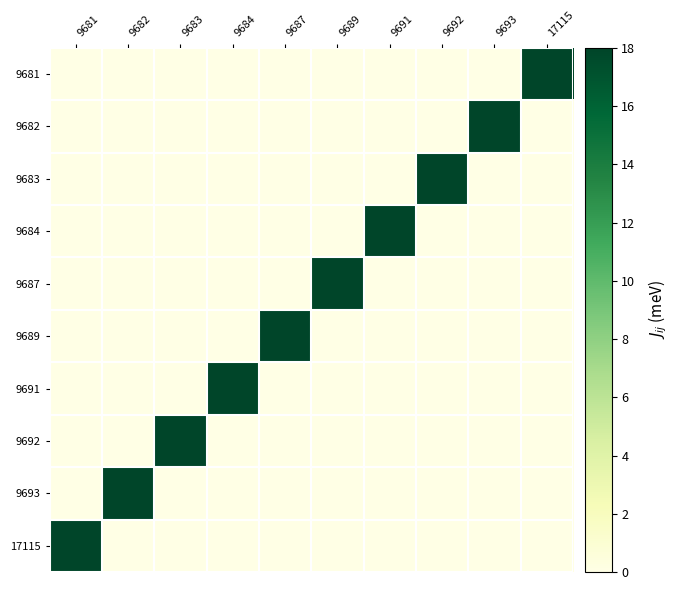

Reading left to right, extract all data points from this chart.

9681: 9681=0.0	9682=0.0	9683=0.0	9684=0.0	9687=0.0	9689=0.0	9691=0.0	9692=0.0	9693=0.0	17115=18.0
9682: 9681=0.0	9682=0.0	9683=0.0	9684=0.0	9687=0.0	9689=0.0	9691=0.0	9692=0.0	9693=18.0	17115=0.0
9683: 9681=0.0	9682=0.0	9683=0.0	9684=0.0	9687=0.0	9689=0.0	9691=0.0	9692=18.0	9693=0.0	17115=0.0
9684: 9681=0.0	9682=0.0	9683=0.0	9684=0.0	9687=0.0	9689=0.0	9691=18.0	9692=0.0	9693=0.0	17115=0.0
9687: 9681=0.0	9682=0.0	9683=0.0	9684=0.0	9687=0.0	9689=18.0	9691=0.0	9692=0.0	9693=0.0	17115=0.0
9689: 9681=0.0	9682=0.0	9683=0.0	9684=0.0	9687=18.0	9689=0.0	9691=0.0	9692=0.0	9693=0.0	17115=0.0
9691: 9681=0.0	9682=0.0	9683=0.0	9684=18.0	9687=0.0	9689=0.0	9691=0.0	9692=0.0	9693=0.0	17115=0.0
9692: 9681=0.0	9682=0.0	9683=18.0	9684=0.0	9687=0.0	9689=0.0	9691=0.0	9692=0.0	9693=0.0	17115=0.0
9693: 9681=0.0	9682=18.0	9683=0.0	9684=0.0	9687=0.0	9689=0.0	9691=0.0	9692=0.0	9693=0.0	17115=0.0
17115: 9681=18.0	9682=0.0	9683=0.0	9684=0.0	9687=0.0	9689=0.0	9691=0.0	9692=0.0	9693=0.0	17115=0.0